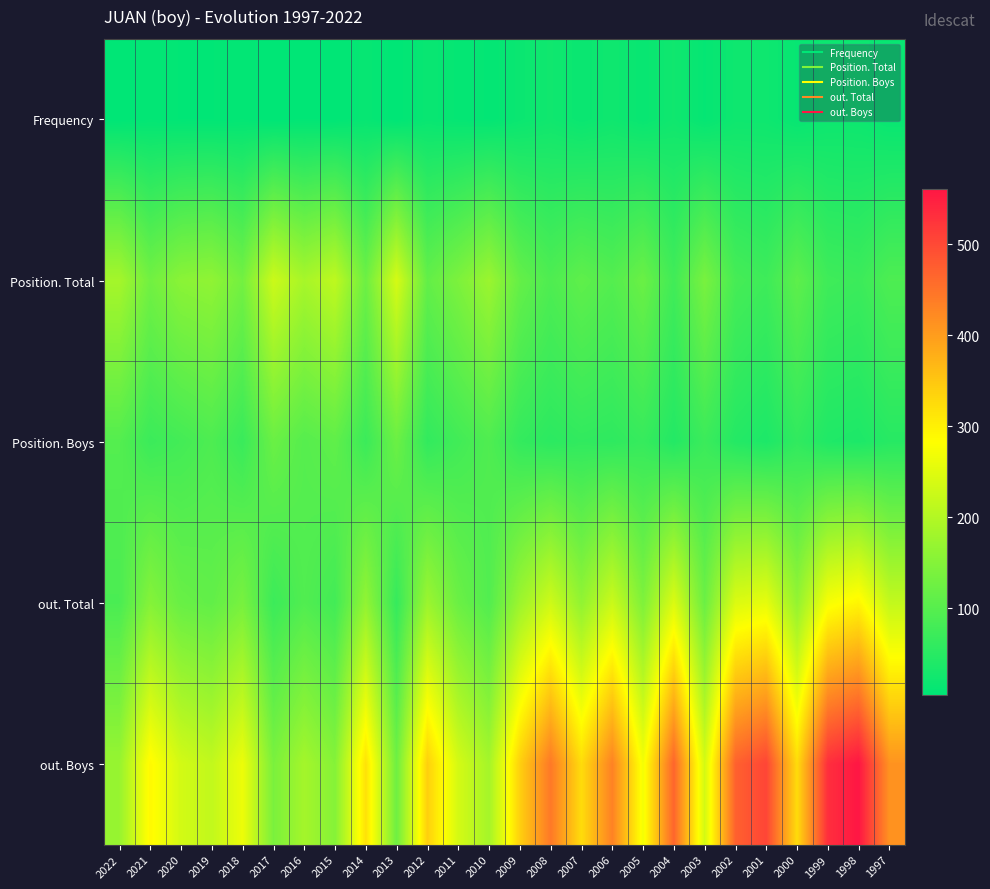

Reading right to left, transcribe all the data shown in this chart.

Frequency: 1997=14	1998=20	1999=20	2000=13	2001=21	2002=21	2003=11	2004=23	2005=14	2006=22	2007=16	2008=23	2009=17	2010=9	2011=11	2012=15	2013=5	2014=13	2015=6	2016=7	2017=5	2018=9	2019=7	2020=7	2021=9	2022=5
Position. Total: 1997=90	1998=70	1999=74	2000=108	2001=73	2002=82	2003=137	2004=76	2005=121	2006=97	2007=109	2008=91	2009=115	2010=174	2011=141	2012=113	2013=237	2014=124	2015=212	2016=187	2017=226	2018=131	2019=162	2020=156	2021=129	2022=185
Position. Boys: 1997=48	1998=37	1999=40	2000=59	2001=37	2002=45	2003=70	2004=44	2005=65	2006=56	2007=59	2008=53	2009=62	2010=92	2011=77	2012=60	2013=122	2014=70	2015=110	2016=99	2017=121	2018=68	2019=90	2020=79	2021=70	2022=97
out. Total: 1997=217	1998=294	1999=274	2000=166	2001=256	2002=244	2003=122	2004=244	2005=143	2006=225	2007=164	2008=229	2009=176	2010=95	2011=122	2012=175	2013=64	2014=164	2015=78	2016=94	2017=71	2018=136	2019=112	2020=119	2021=150	2022=87
out. Boys: 1997=412	1998=561	1999=532	2000=325	2001=505	2002=471	2003=236	2004=467	2005=271	2006=432	2007=324	2008=443	2009=339	2010=185	2011=236	2012=339	2013=126	2014=318	2015=150	2016=184	2017=139	2018=263	2019=216	2020=234	2021=290	2022=170